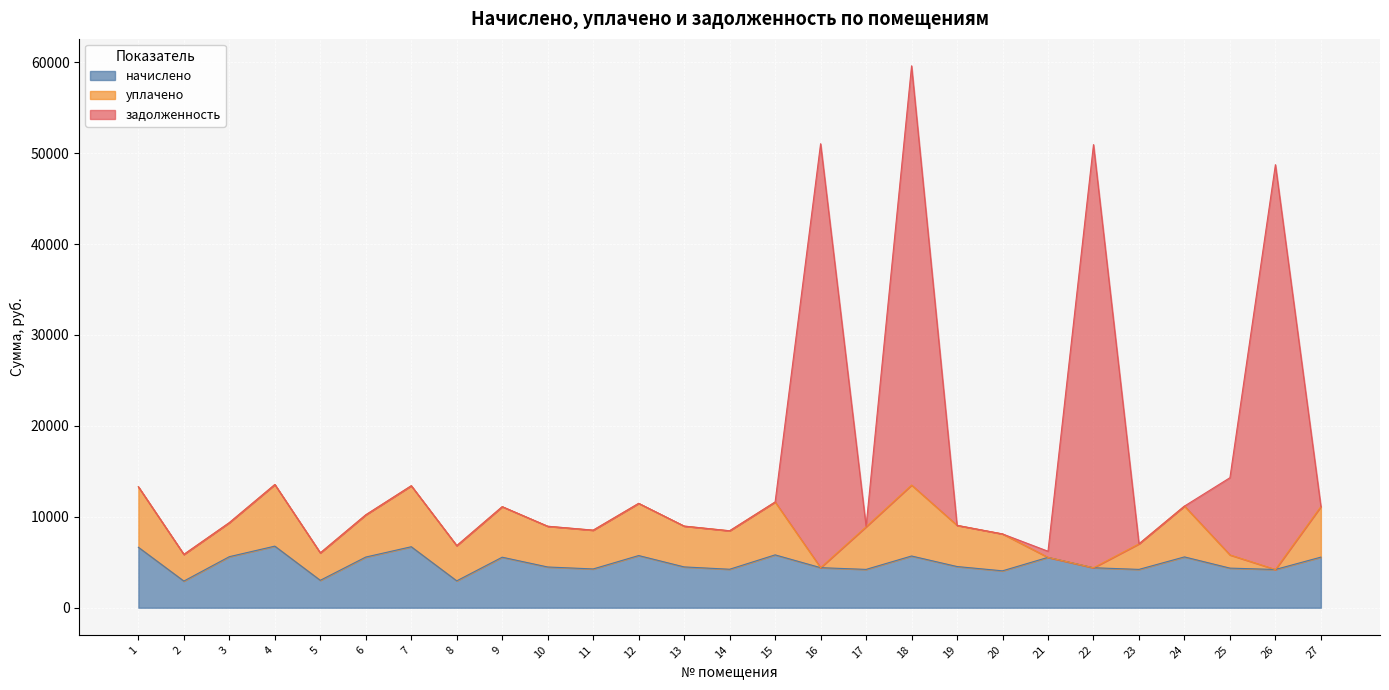

At how many categories does at least one series exceed 34323?

4